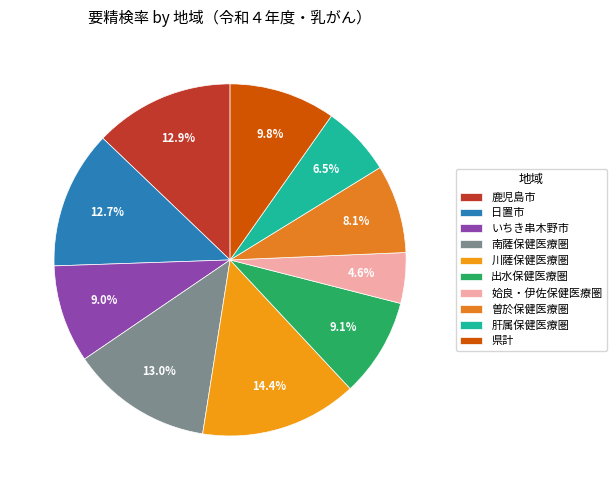

True or false: 県計 accounts for 1% of the total.

False